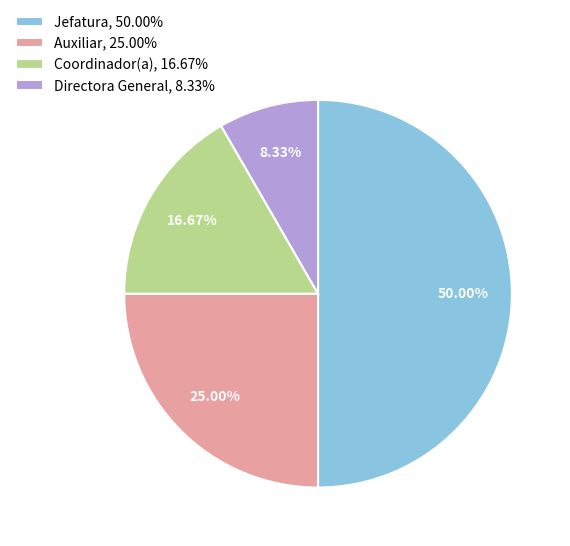

What is the smallest slice in the pie chart?

Directora General, 8.33%